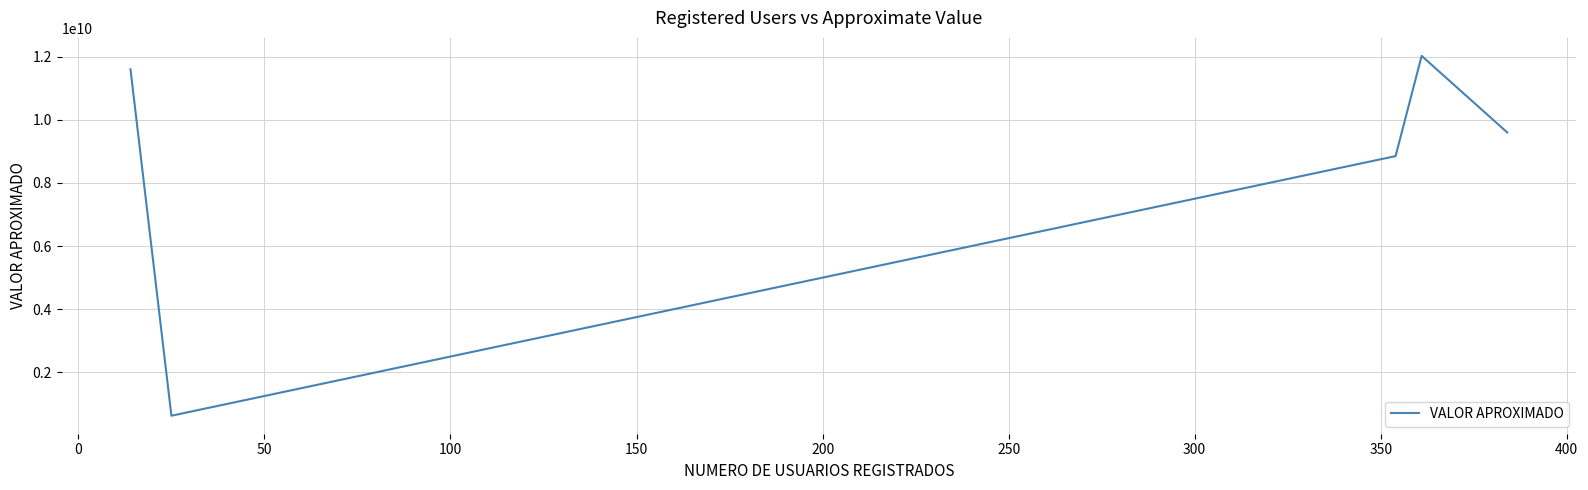

Is this an area chart (filled region under the line)?

No